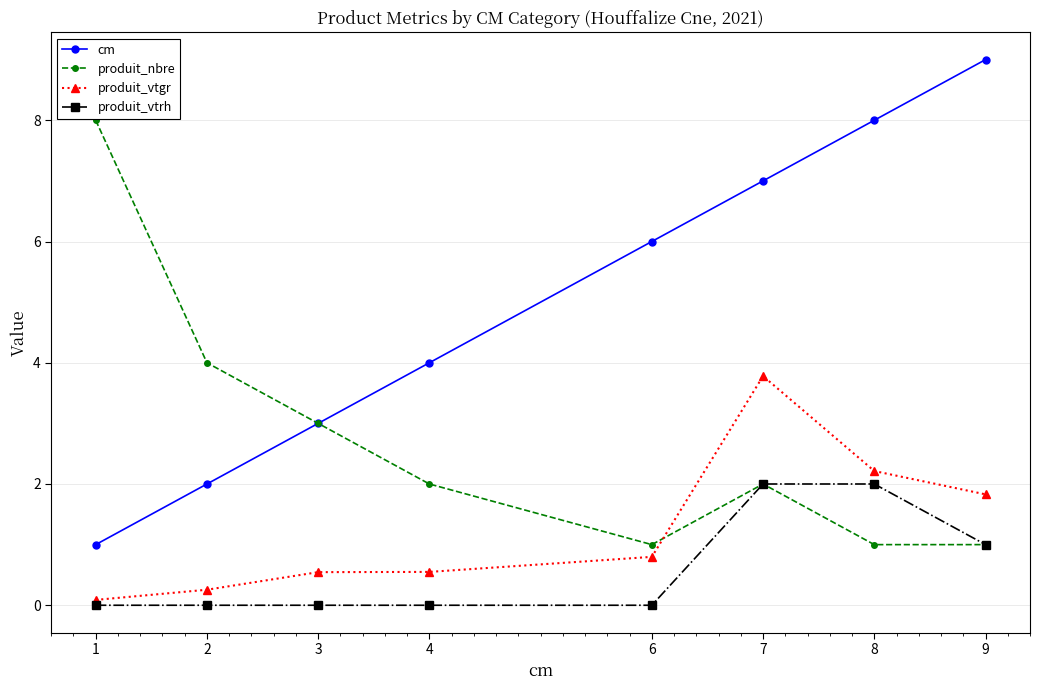

The value of produit_nbre at 9 is 1.7. True or false?

False